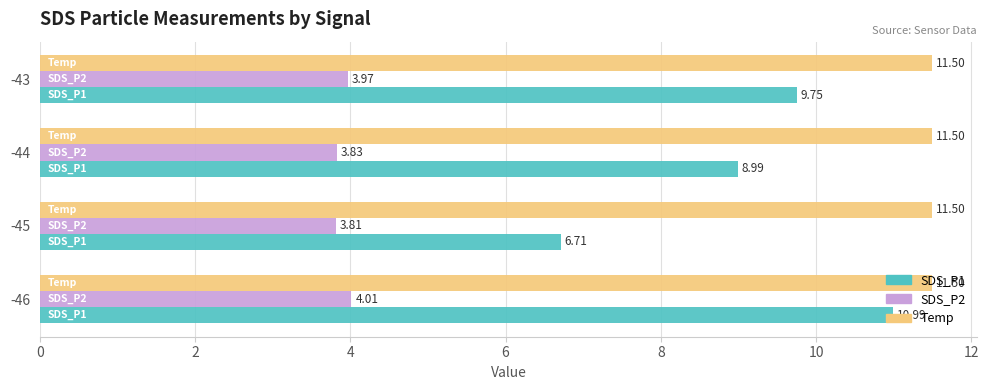

Which series has the largest total across all categories?

Temp